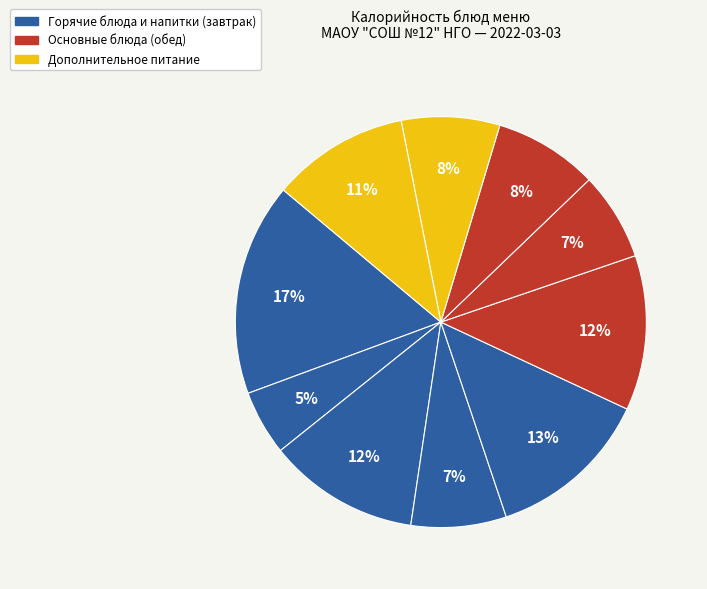

How many slices are in this pie chart?

10